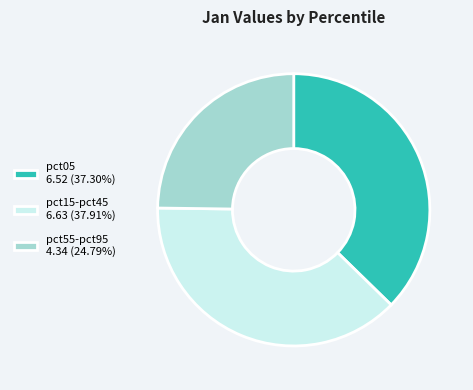

How many slices are in this pie chart?

3